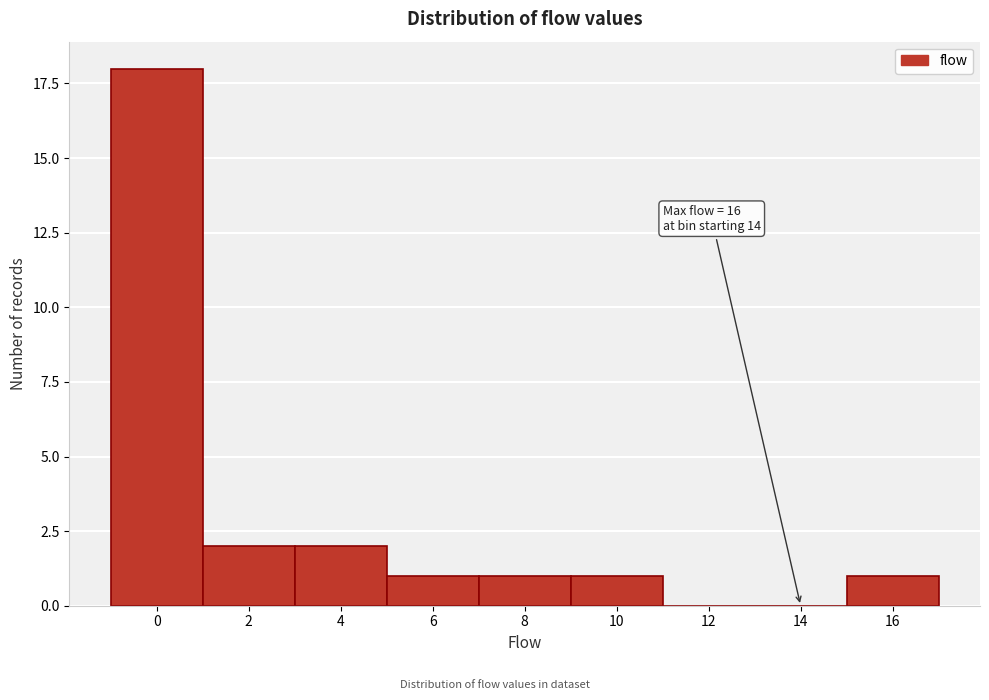

Reading right to left, what are all the values shown in this chart?

16=1	14=0	12=0	10=1	8=1	6=1	4=2	2=2	0=18